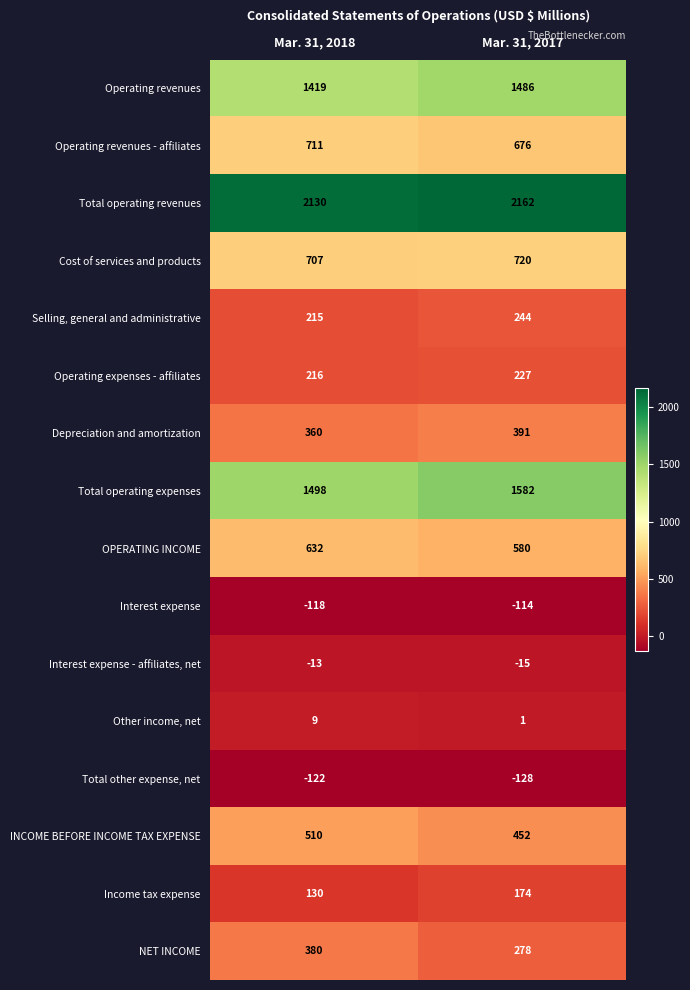

What is the sum of the Total operating revenues values at Mar. 31, 2017 and Mar. 31, 2018?

4292